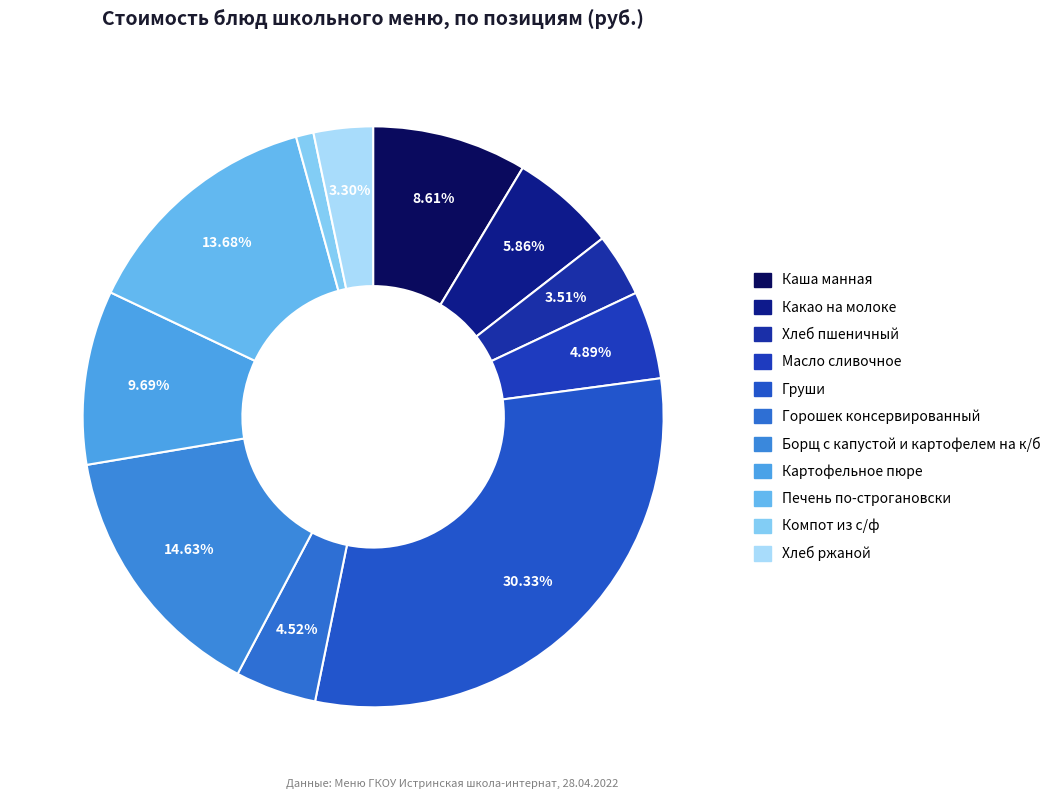

Is it true that Компот из с/ф is 11% of the pie?

False